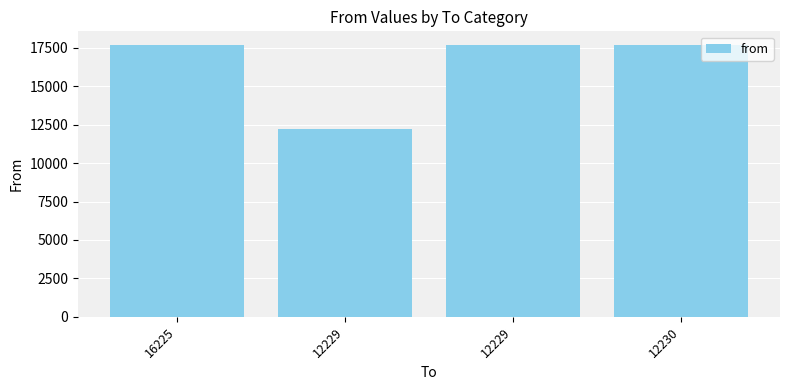

What is the sum of all values?

65318